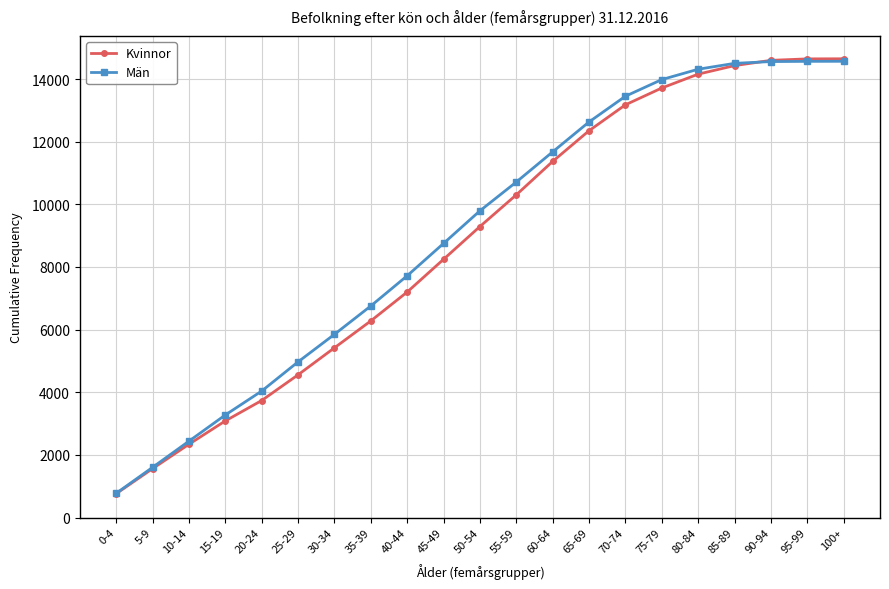

At how many categories does at least one series exceed 2855?

18